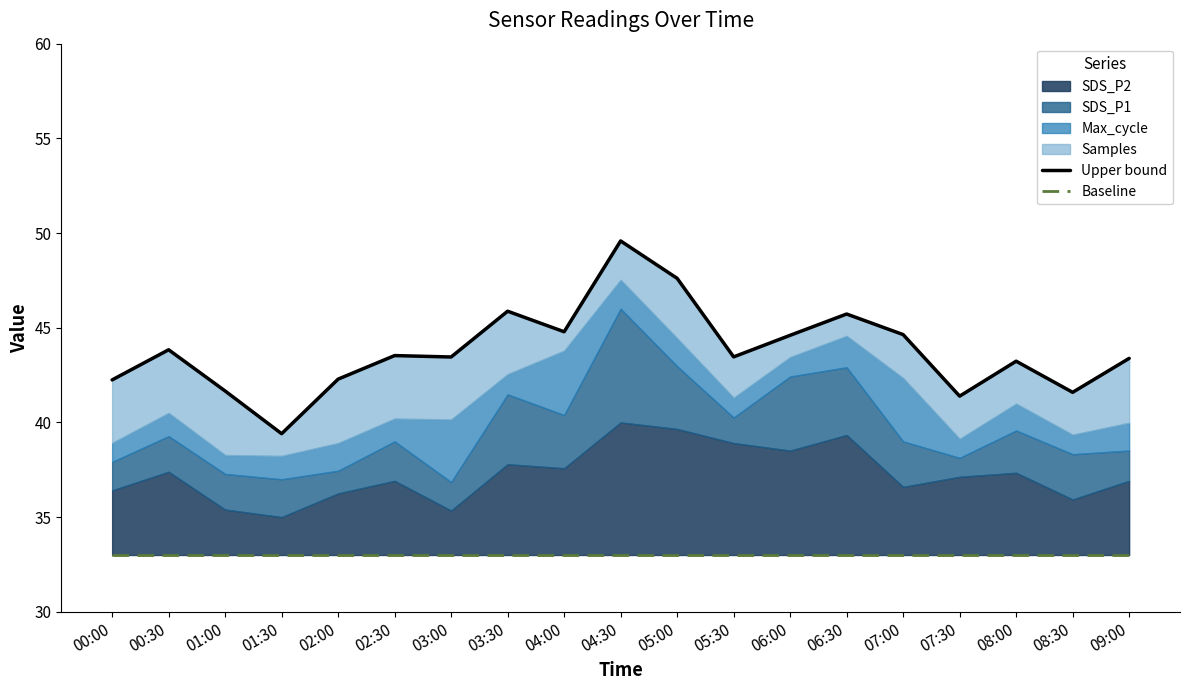

The Upper bound series shows 44.6 at 06:00. True or false?

True